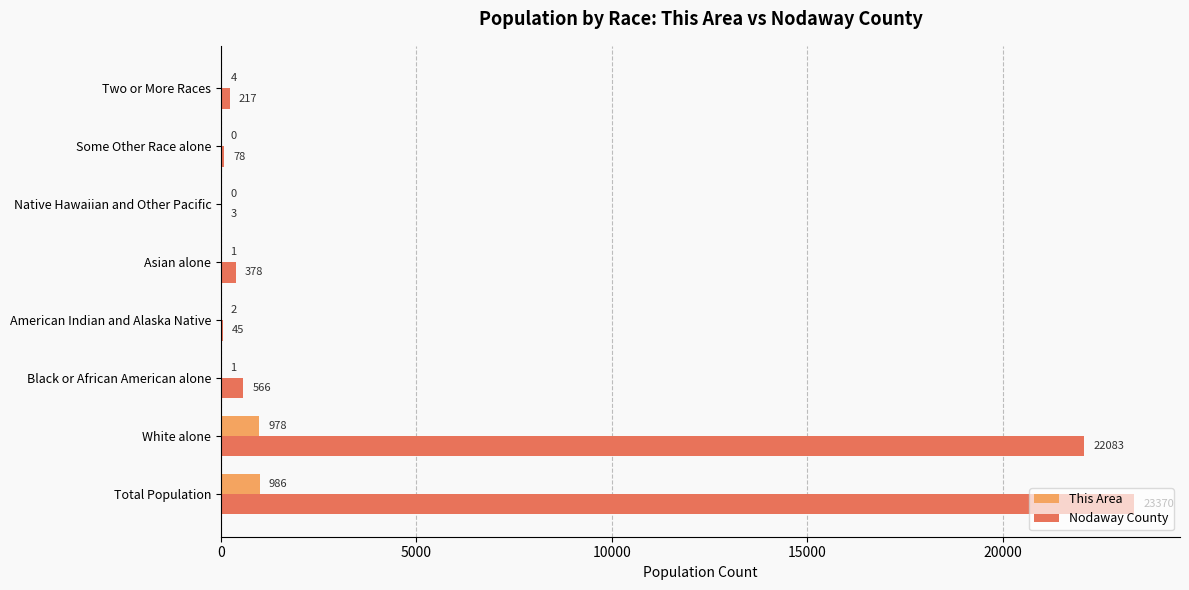

At which category is the sum across all series the highest?

Total Population